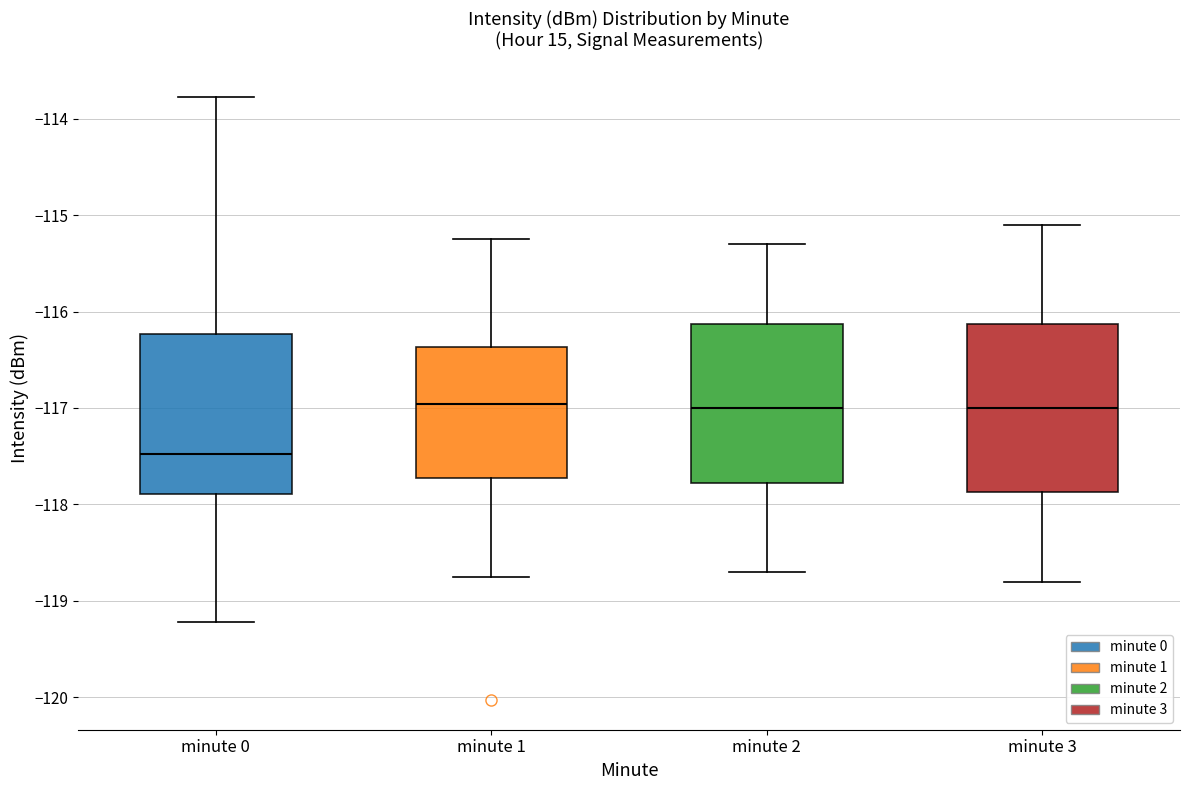

Reading left to right, transcribe this box plot: for each box, give where its median line is, the range the box spans, and where its two whiskers end, as read against the y-axis. The values are not printed on the chart, so give them approximately, as read against the axis.

minute 0: median -117.5, box -117.9 to -116.2, whiskers -119.2 to -113.8
minute 1: median -117.0, box -117.7 to -116.4, whiskers -118.7 to -115.2
minute 2: median -117.0, box -117.8 to -116.1, whiskers -118.7 to -115.3
minute 3: median -117.0, box -117.9 to -116.1, whiskers -118.8 to -115.1